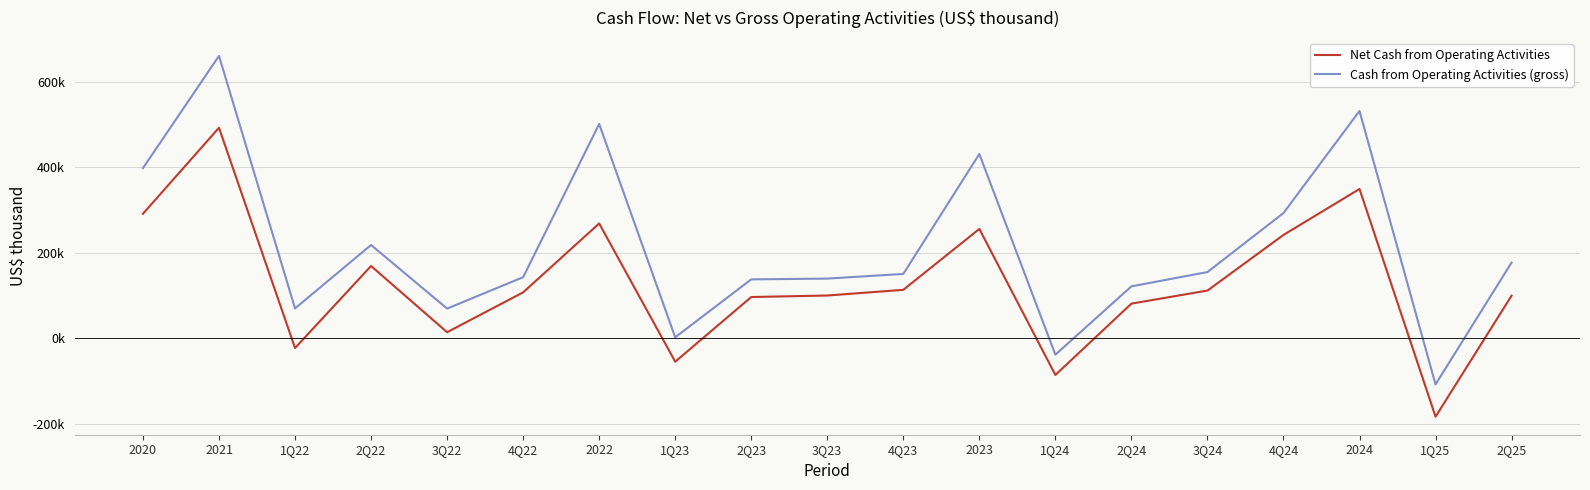

Does the chart display data point markers on the line(s)?

No